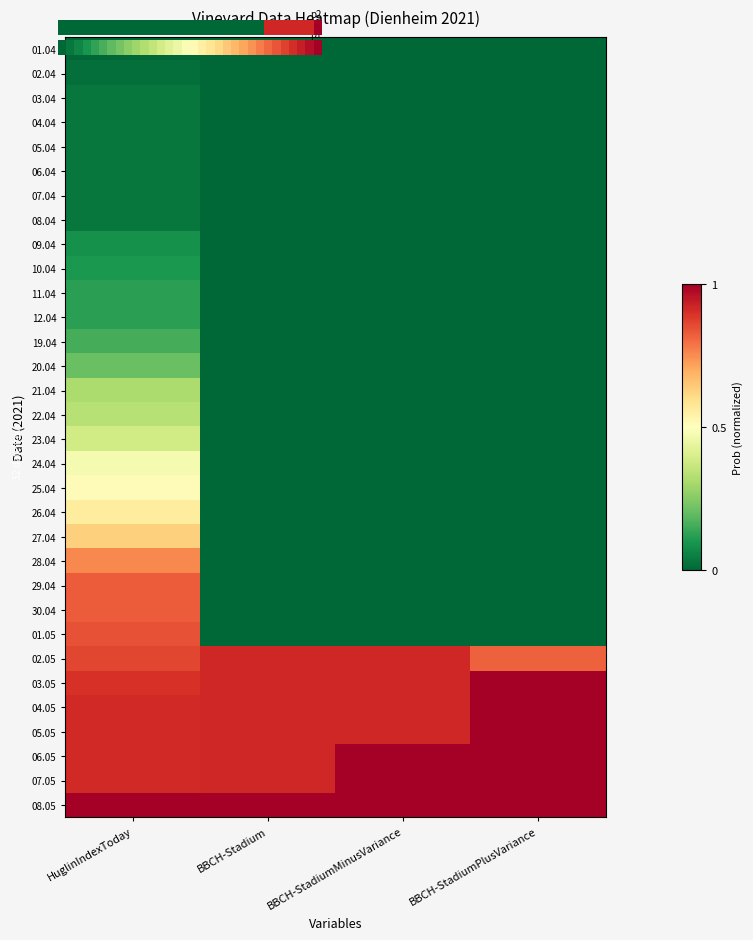

The 20.04 series shows 0.0 at BBCH-StadiumPlusVariance. True or false?

True